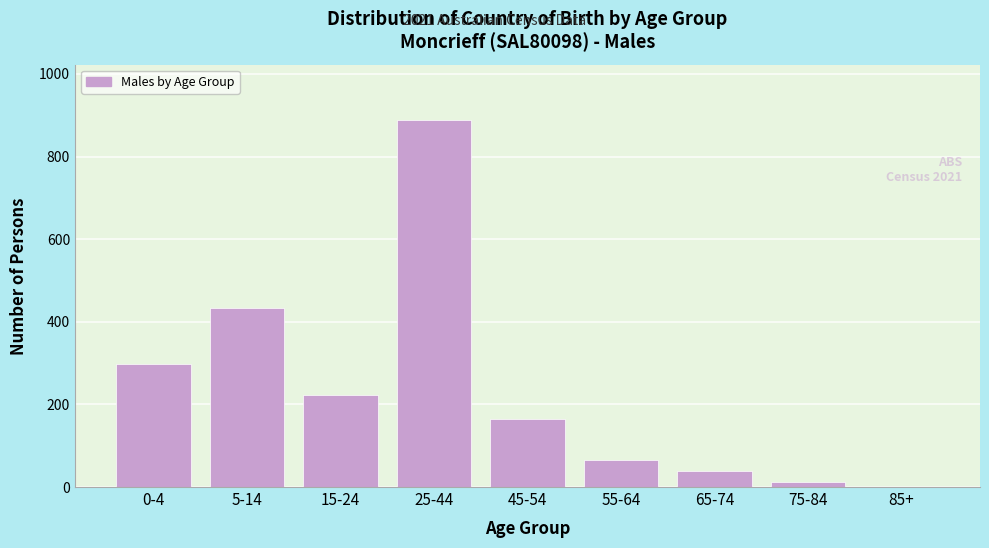

Reading left to right, what are all the values shown in this chart?

0-4=298	5-14=433	15-24=222	25-44=889	45-54=165	55-64=66	65-74=39	75-84=12	85+=0